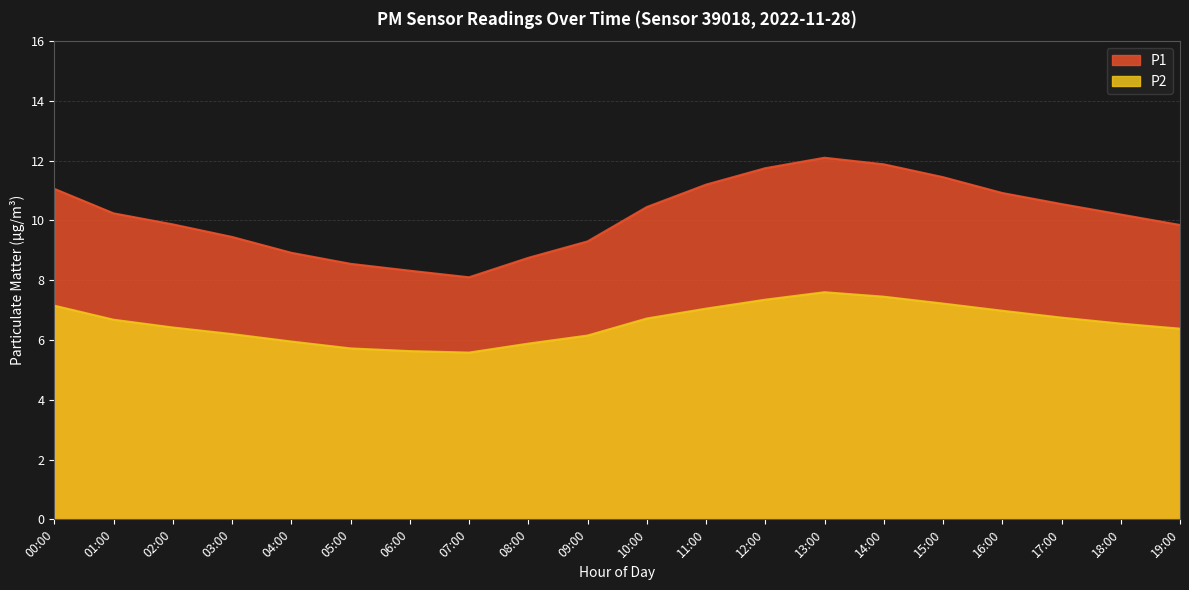

What are all the series names shown in the legend?

P1, P2